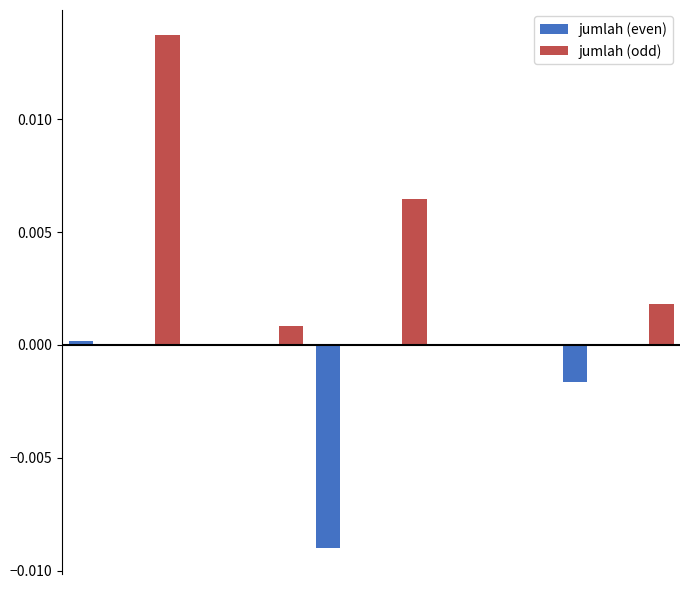

Which series has the largest total across all categories?

jumlah (odd)